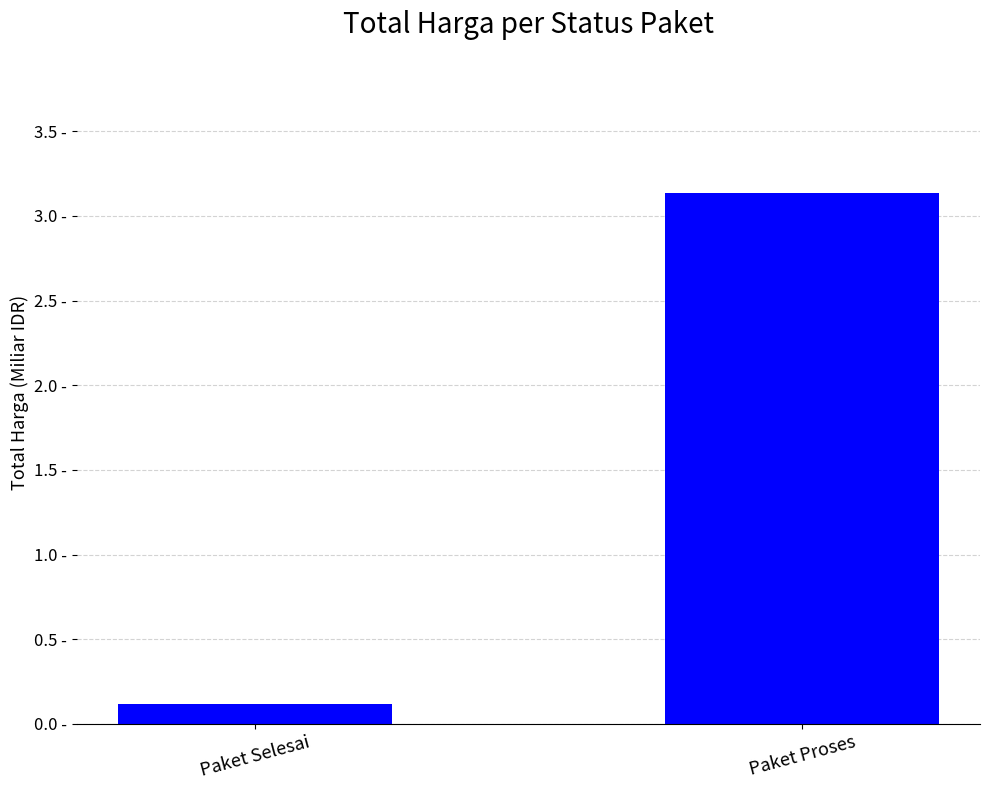

Count the number of categories in the chart.

2